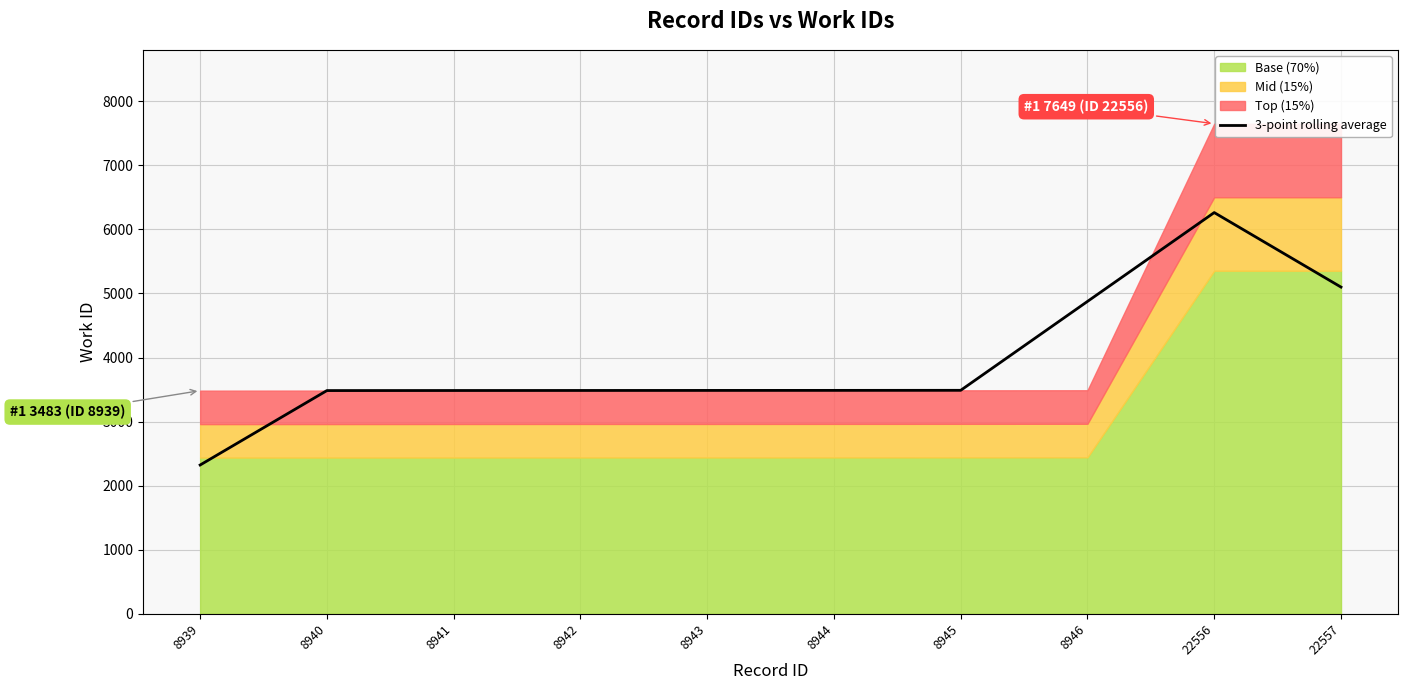

What is the ratio of the value at 8943 to the value at 8941?

1.0